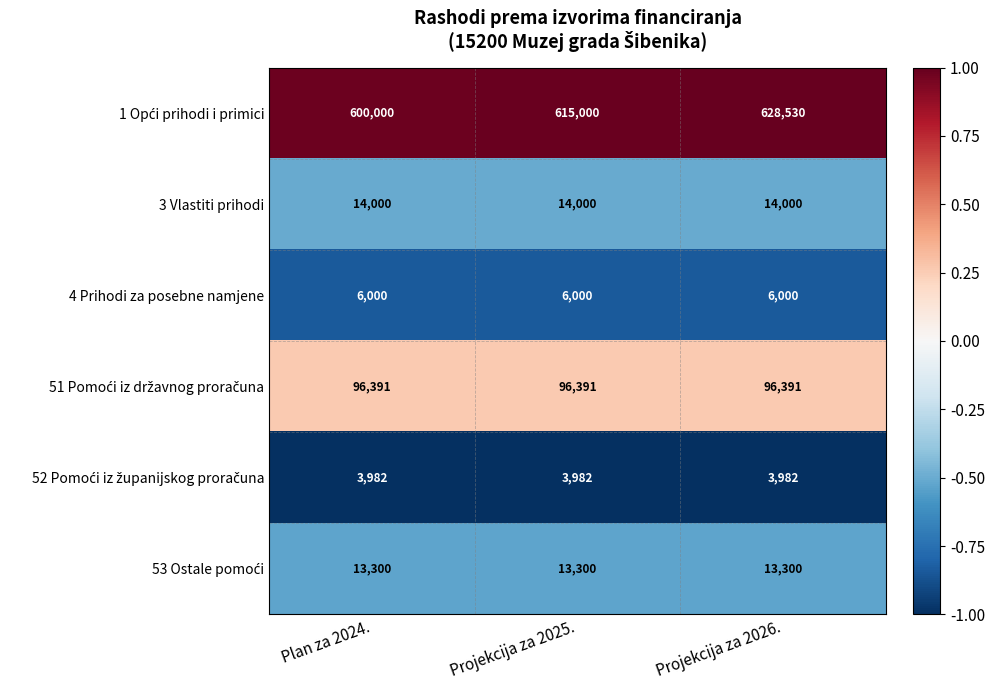

The 3 Vlastiti prihodi series shows 14000 at Projekcija za 2026.. True or false?

True